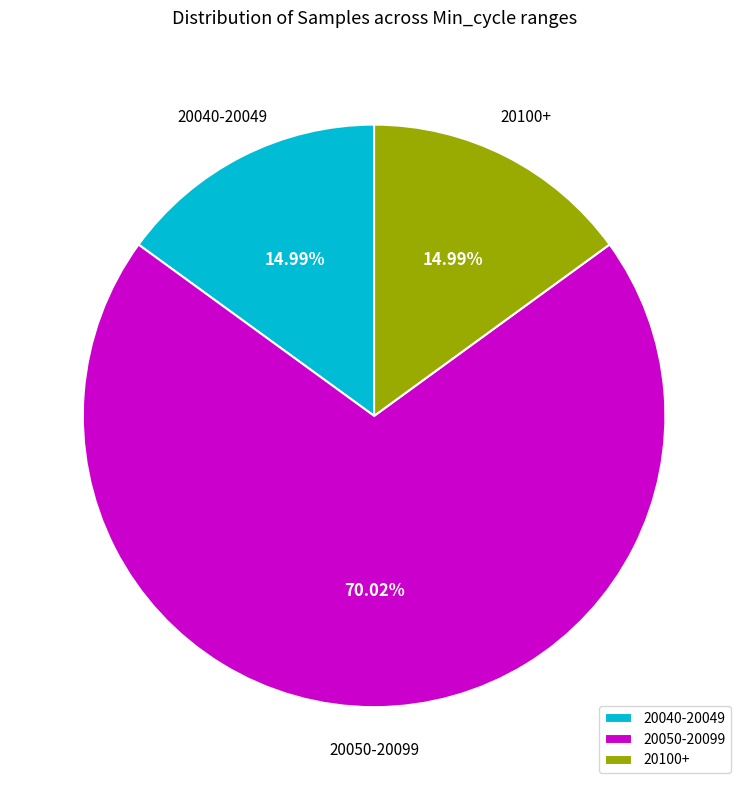

Approximately how many times larger is the value at 20100+ compared to 20040-20049?

1.0